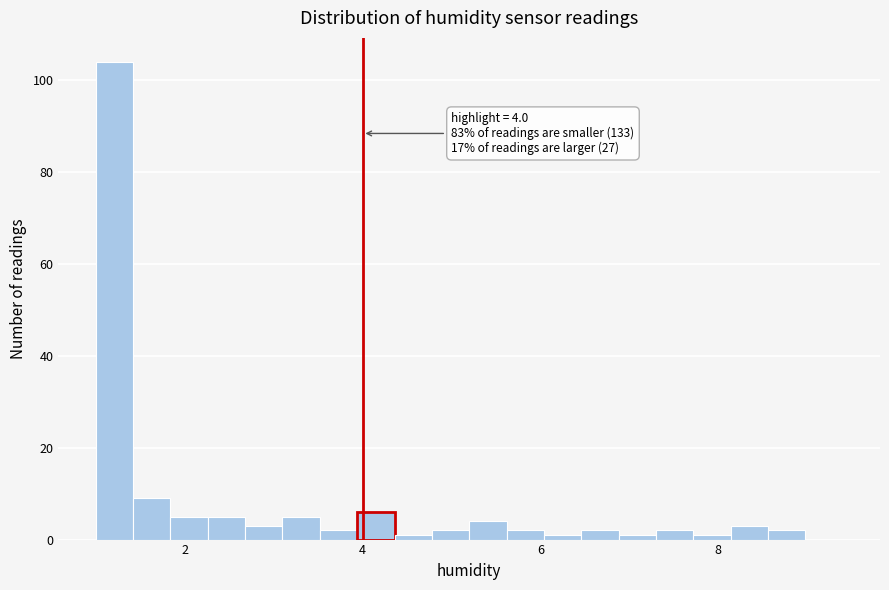

Read against the x-axis, roughly where is the centre of the tallest bar?

1.2